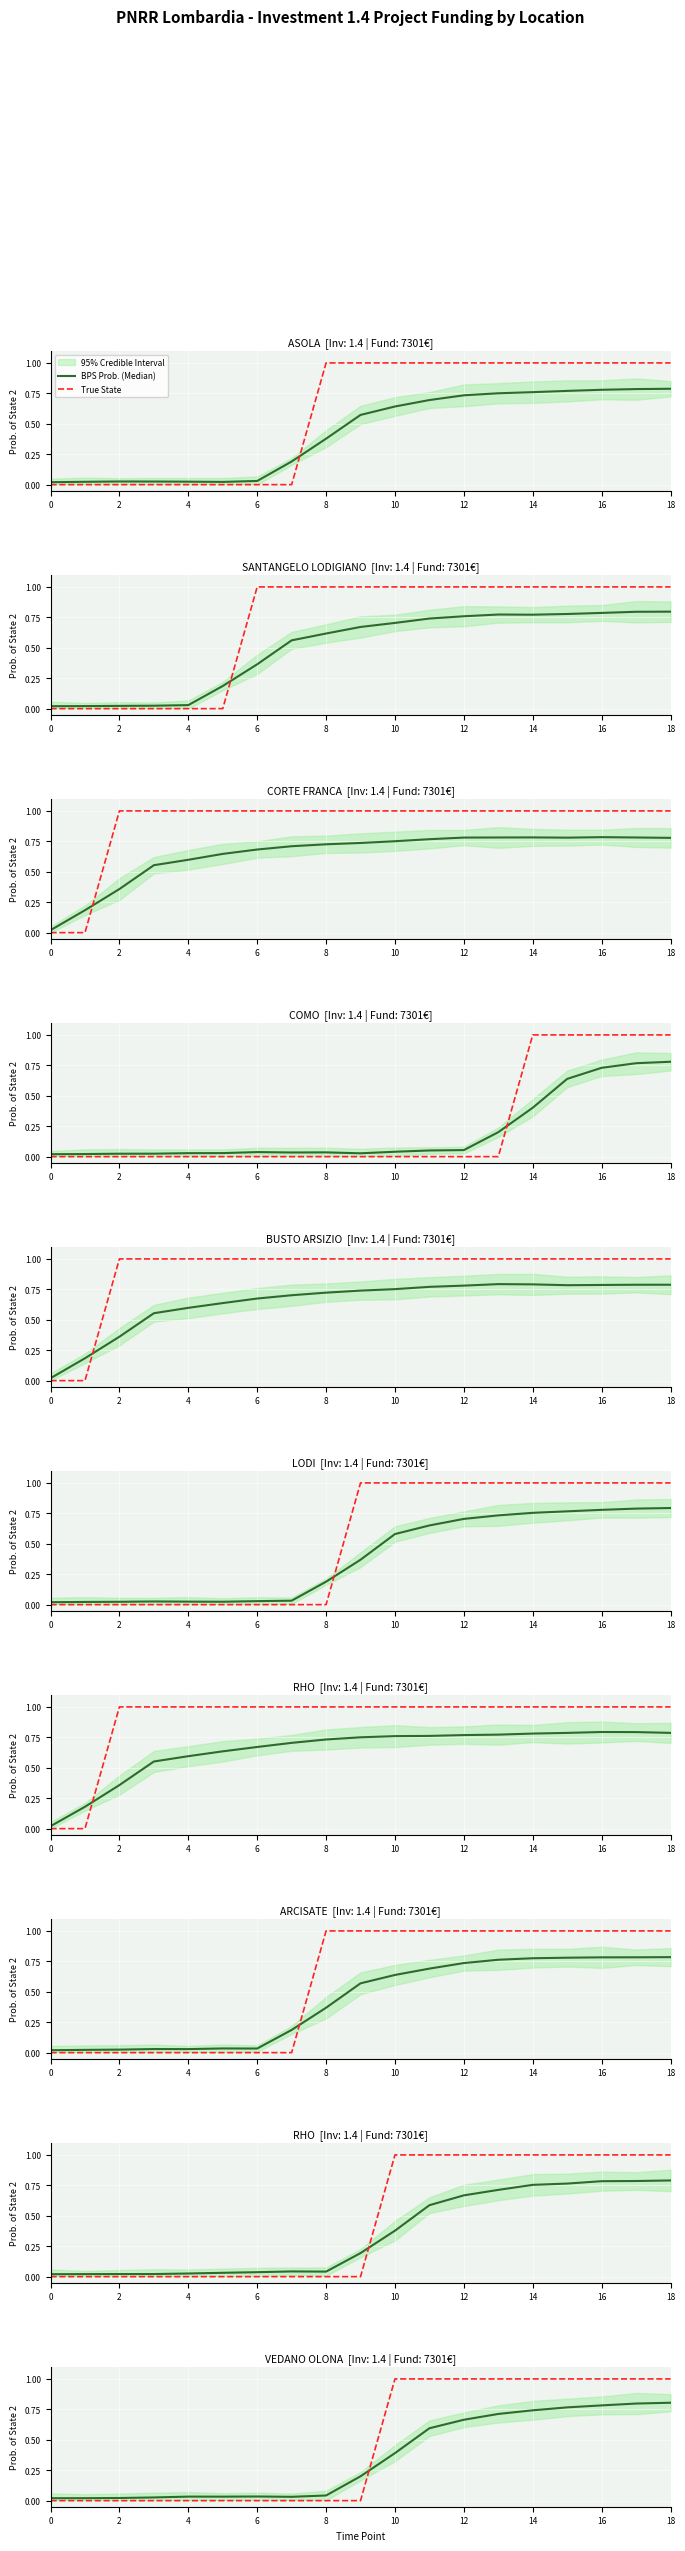

Which category has the highest value in the BPS Prob. (Median) series?

18